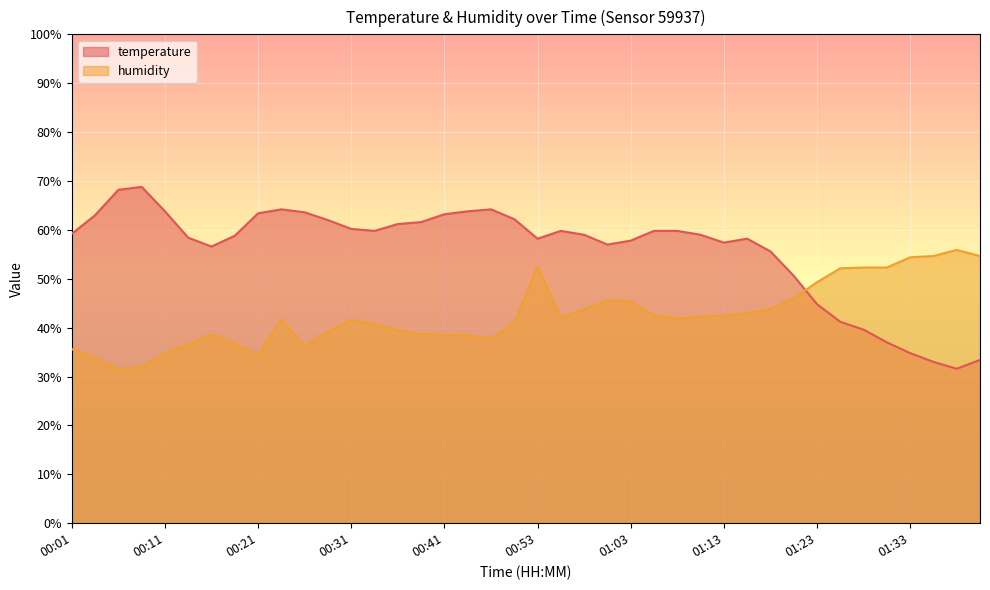

What is the total value across all series at 00:33?

100.5